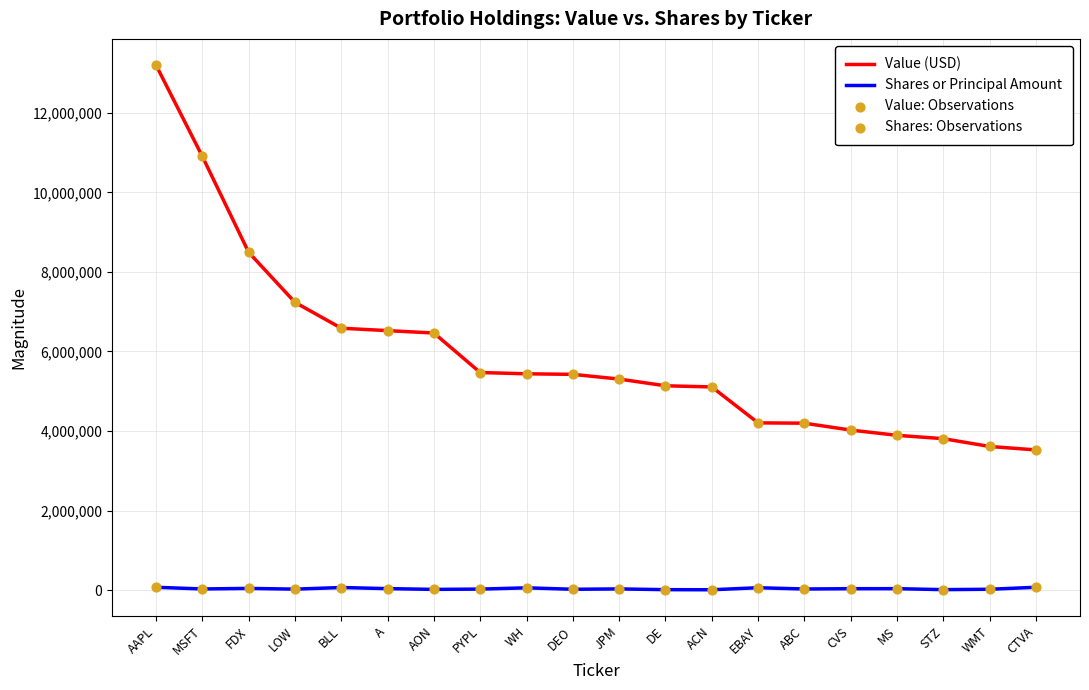

What is the difference between the maximum and minimum values in the Value (USD) series?

9670000